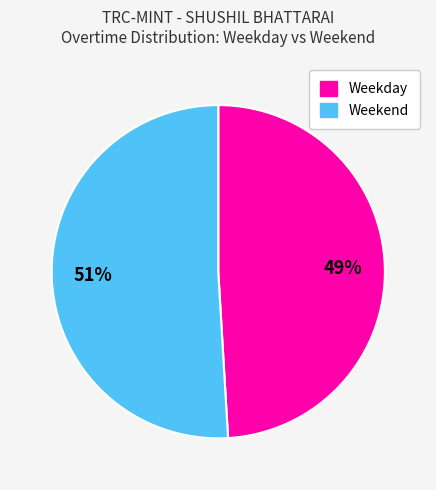

What is the smallest slice in the pie chart?

Weekday